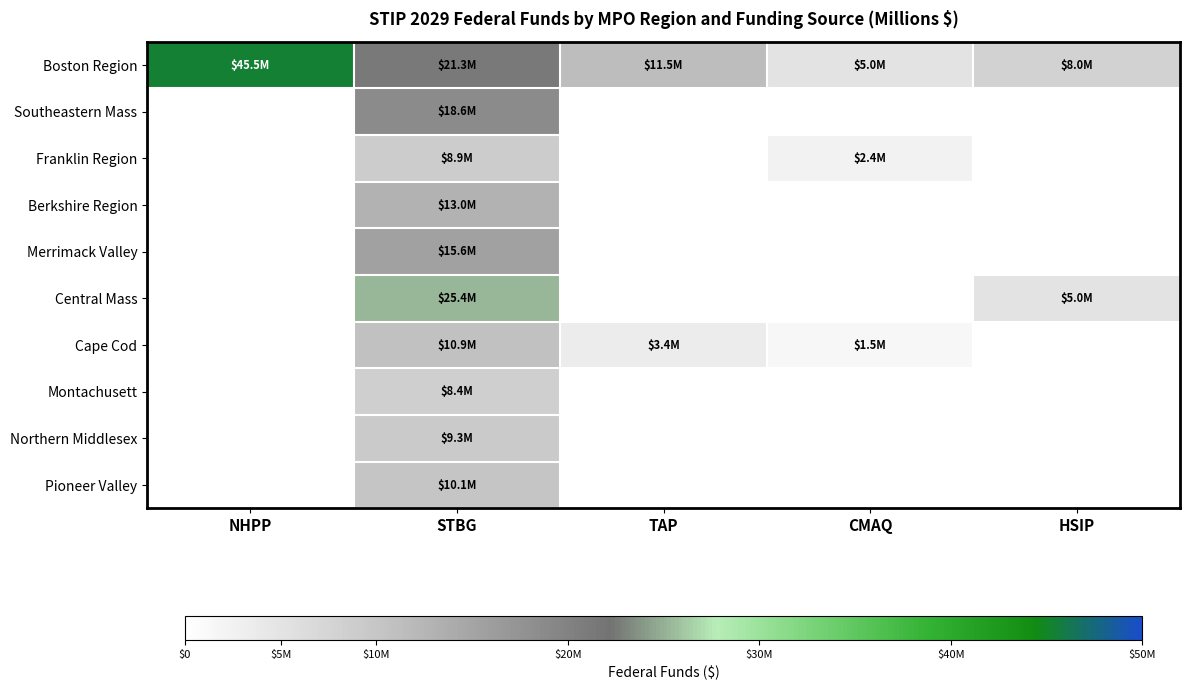

What is the maximum value shown in the chart?

45500000